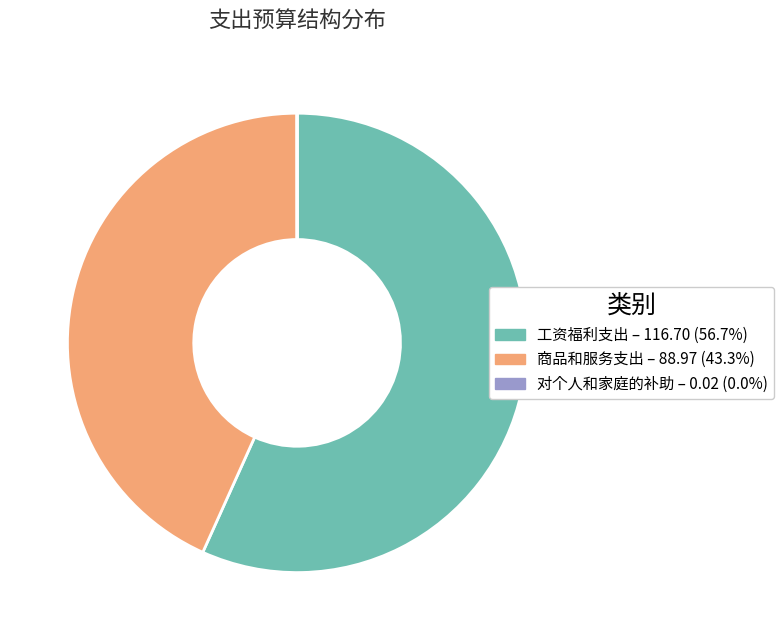

Is there any slice that represents more than half of the pie?

Yes